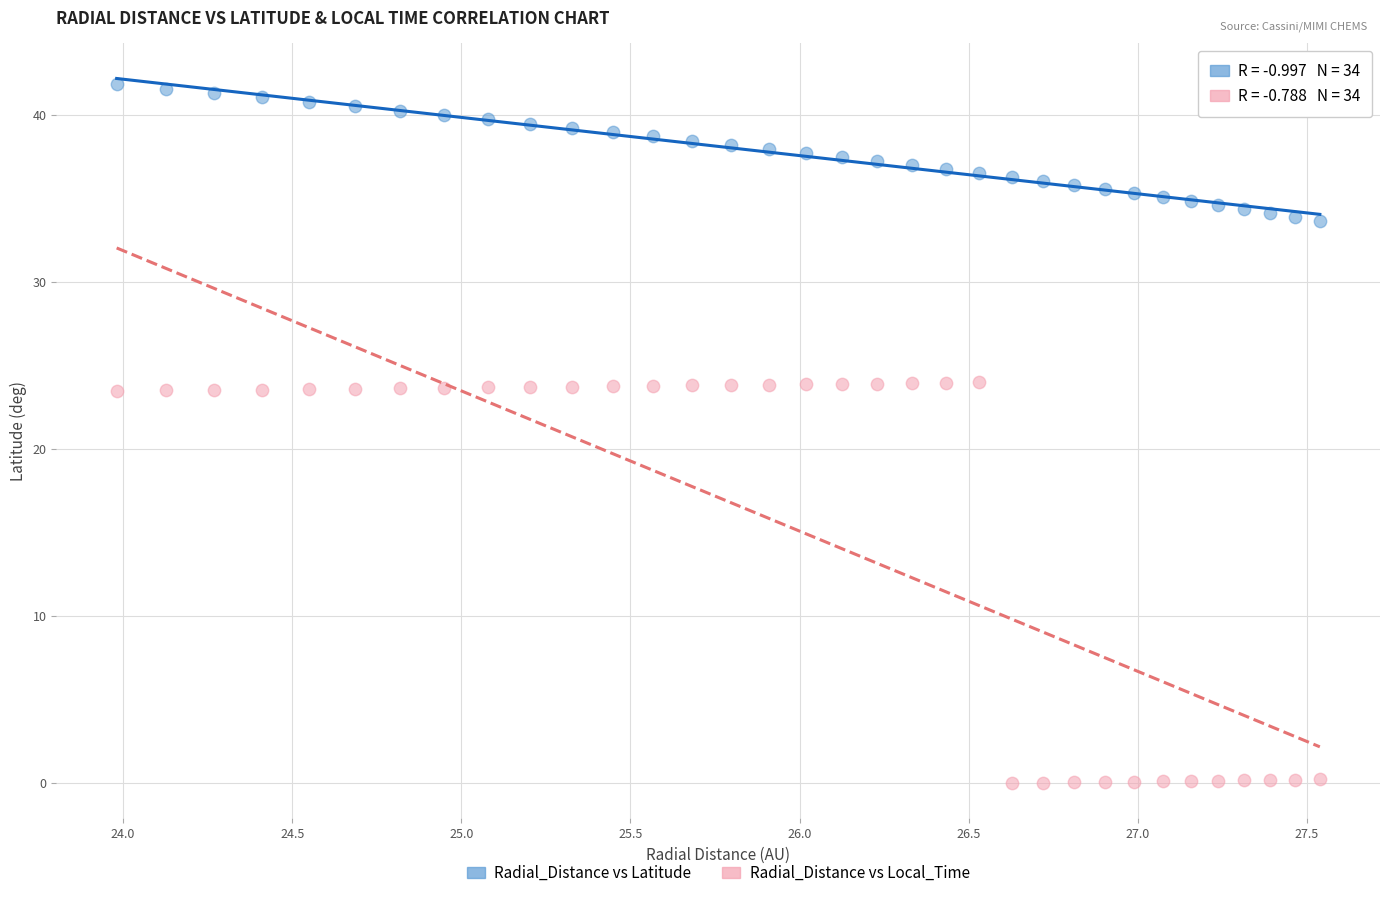

Which series reaches the maximum Y coordinate?

Radial_Distance vs Latitude